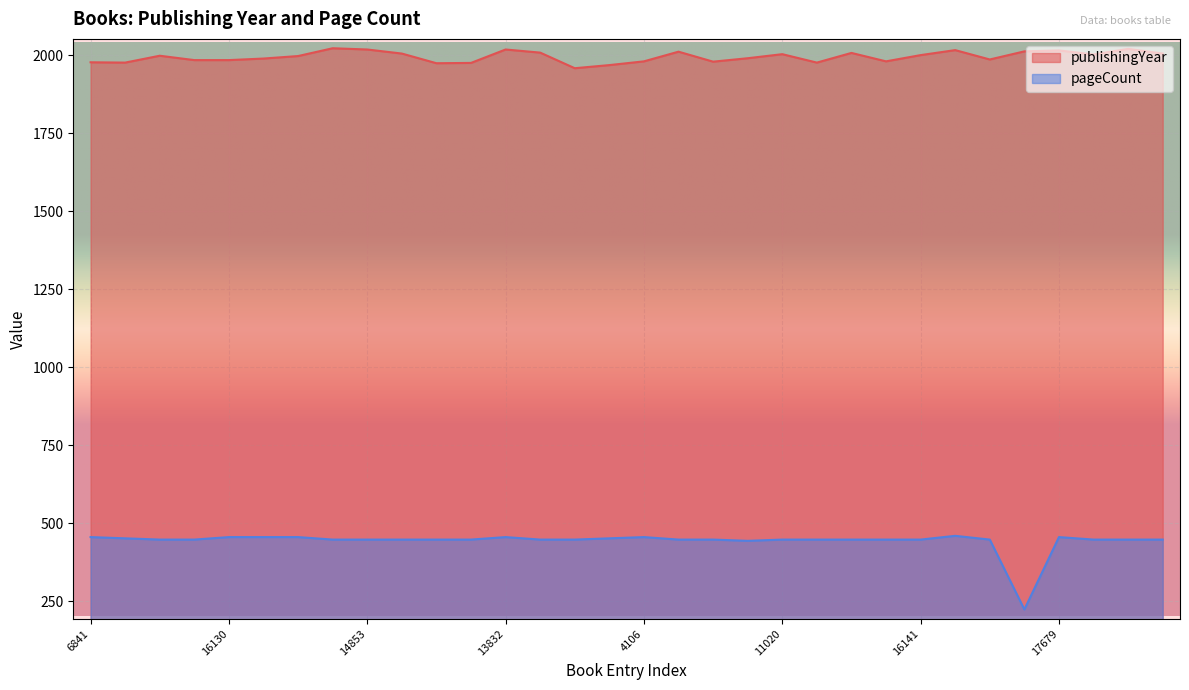

True or false: publishingYear has a value of 2017 at 2830.

True